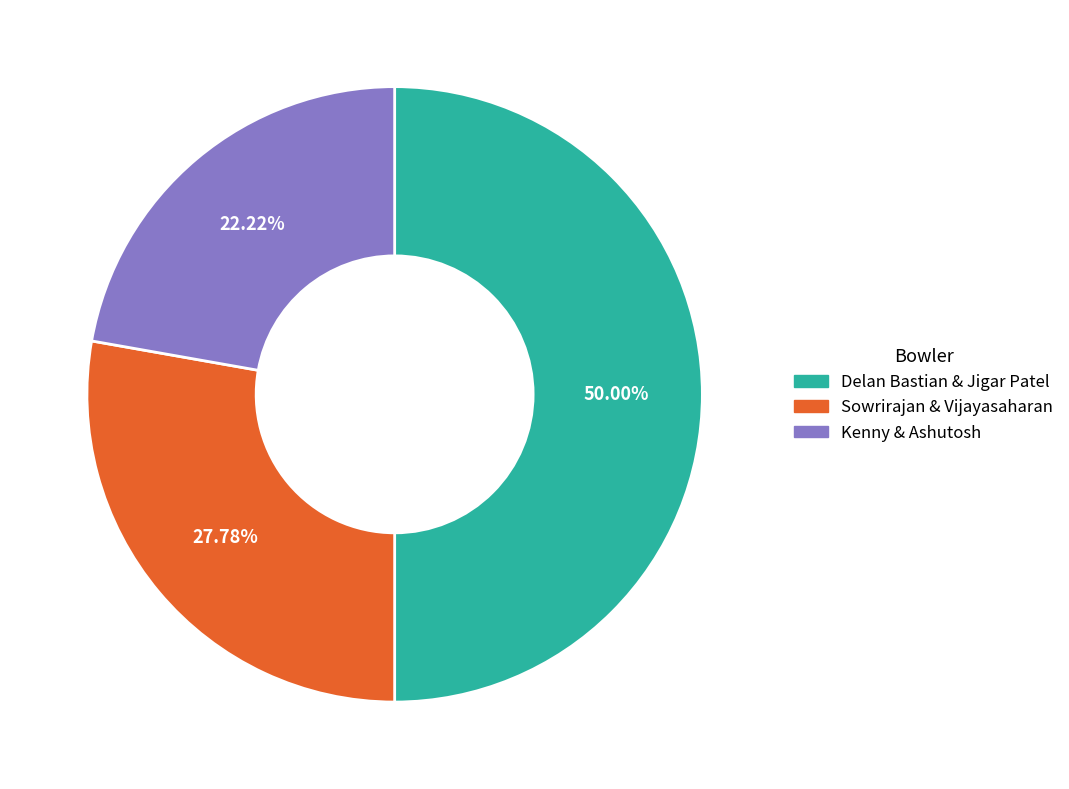

How many segments does this pie chart have?

3